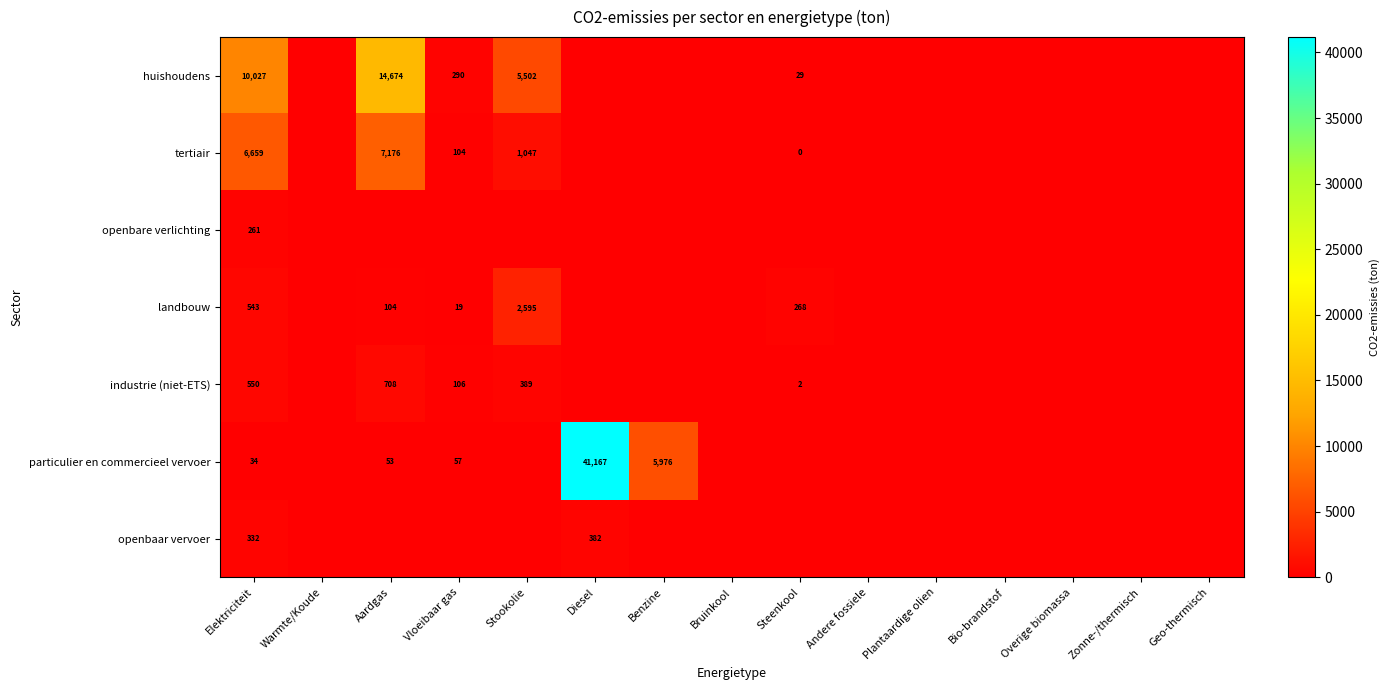

What is the sum of the huishoudens values at Aardgas and Vloeibaar gas?

14964